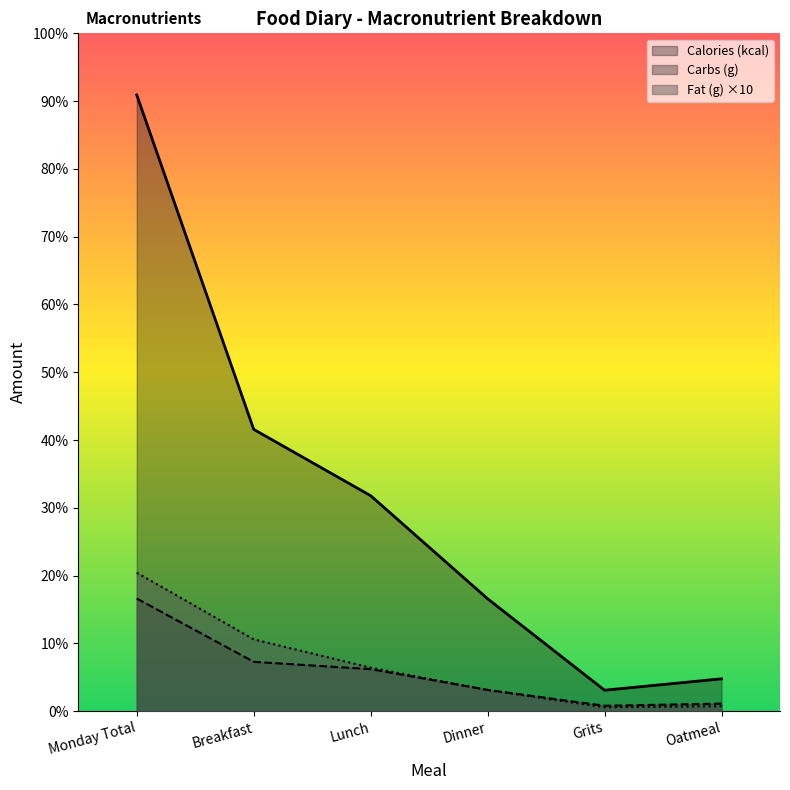

What value does the Calories (kcal) series have at Oatmeal?

125.0